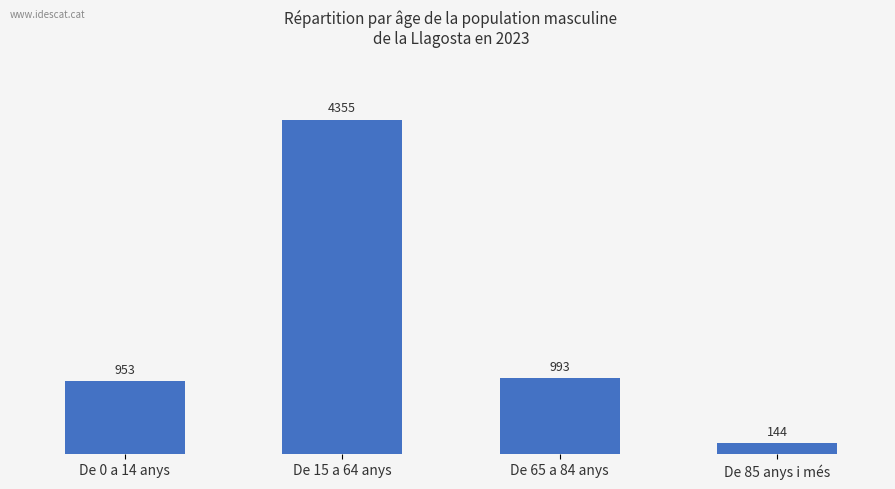

The chart shows a value of 953 at De 0 a 14 anys. True or false?

True